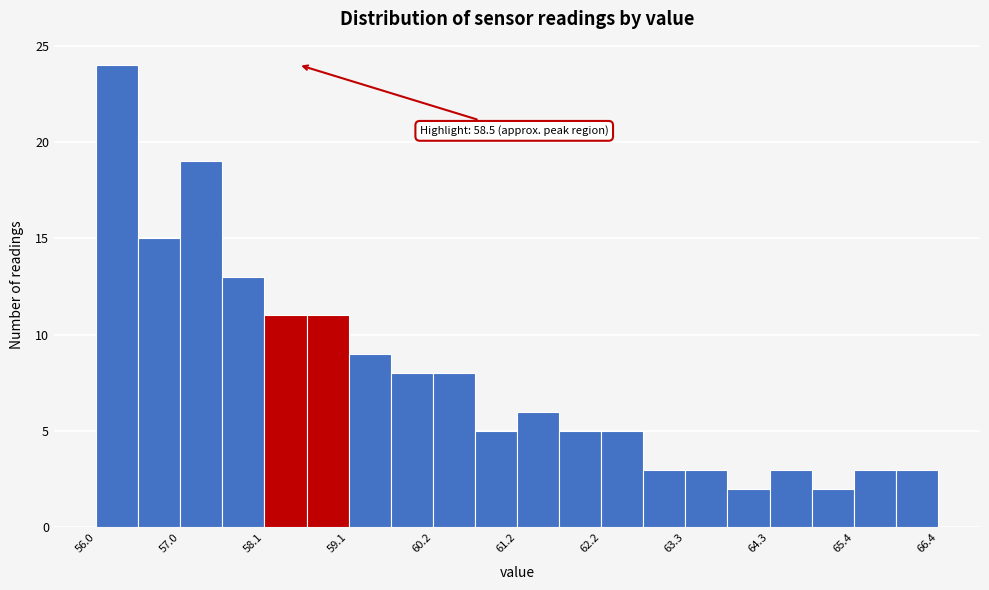

Around what value on the x-axis is the tallest bar? Give the approximate position of its centre, as read against the axis.

56.2